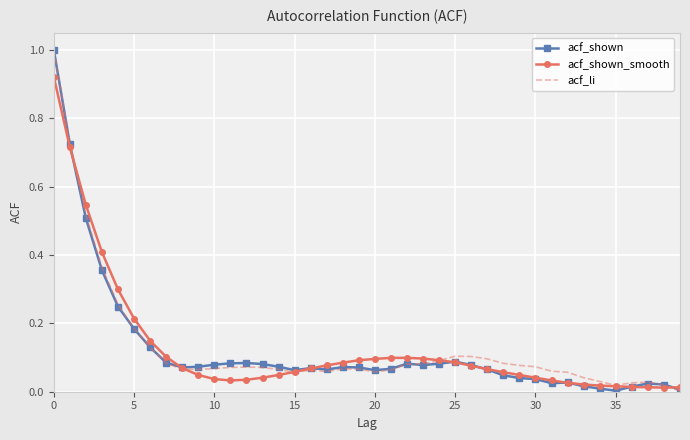

What is the maximum value shown in the chart?

1.0